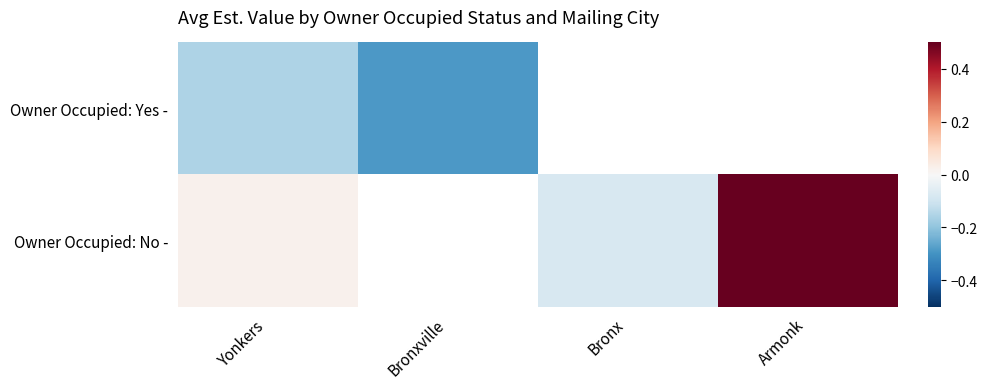

True or false: Owner Occupied: No - has a value of 0.5 at Armonk.

True